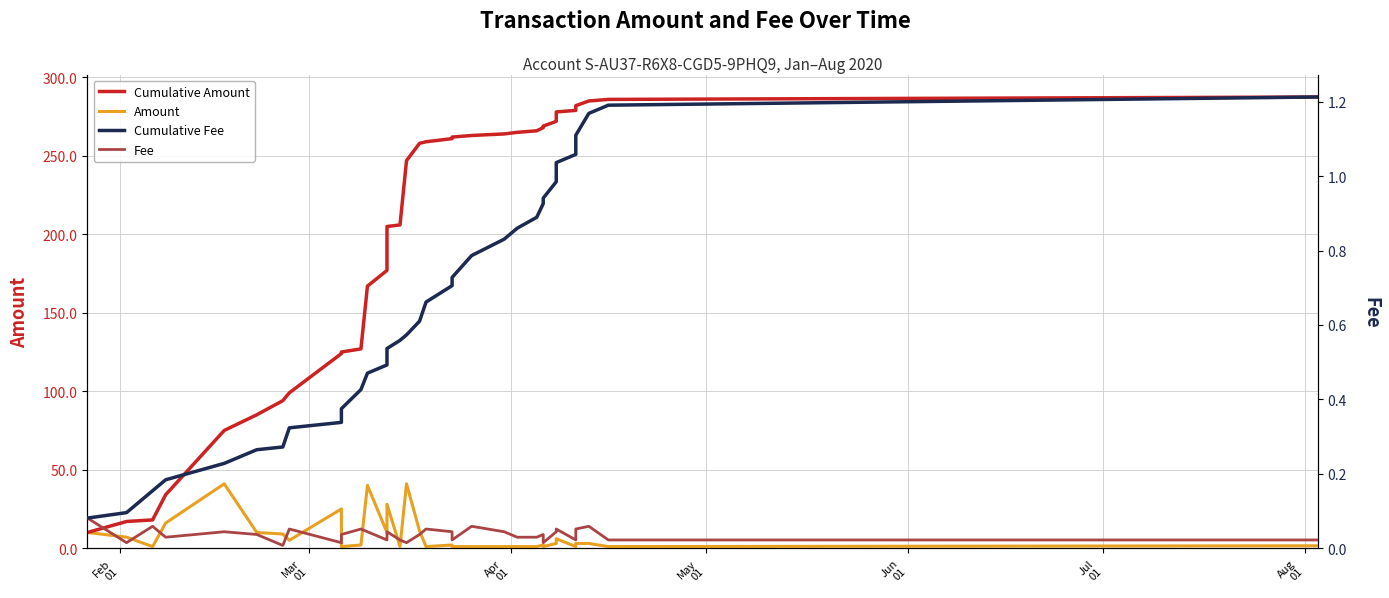

True or false: Cumulative Amount and Amount intersect in this chart.

False